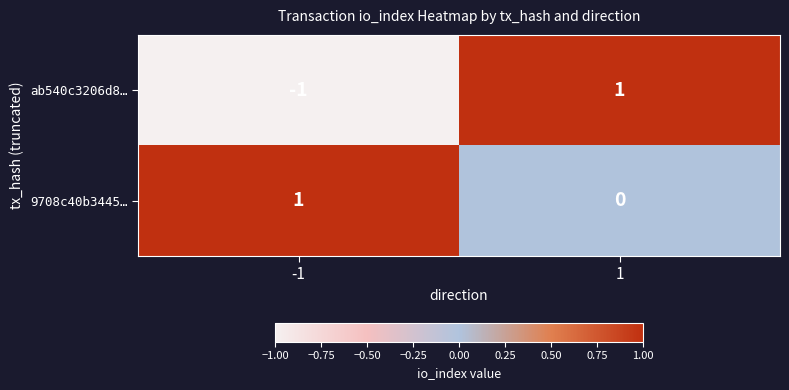

Between -1 and 1, which series saw the biggest shift?

ab540c3206d8…